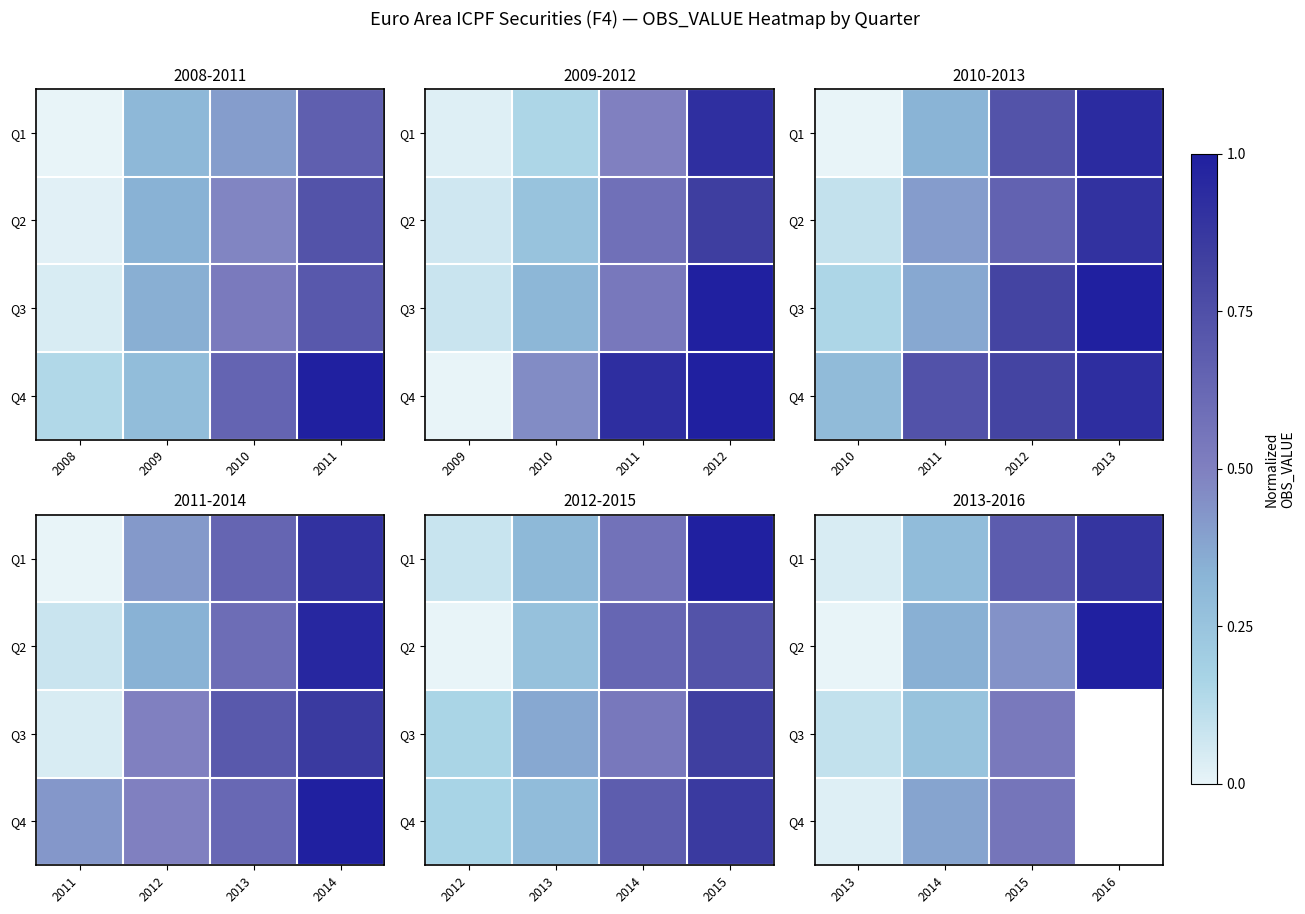

How many values in Q4 are above zero?

3